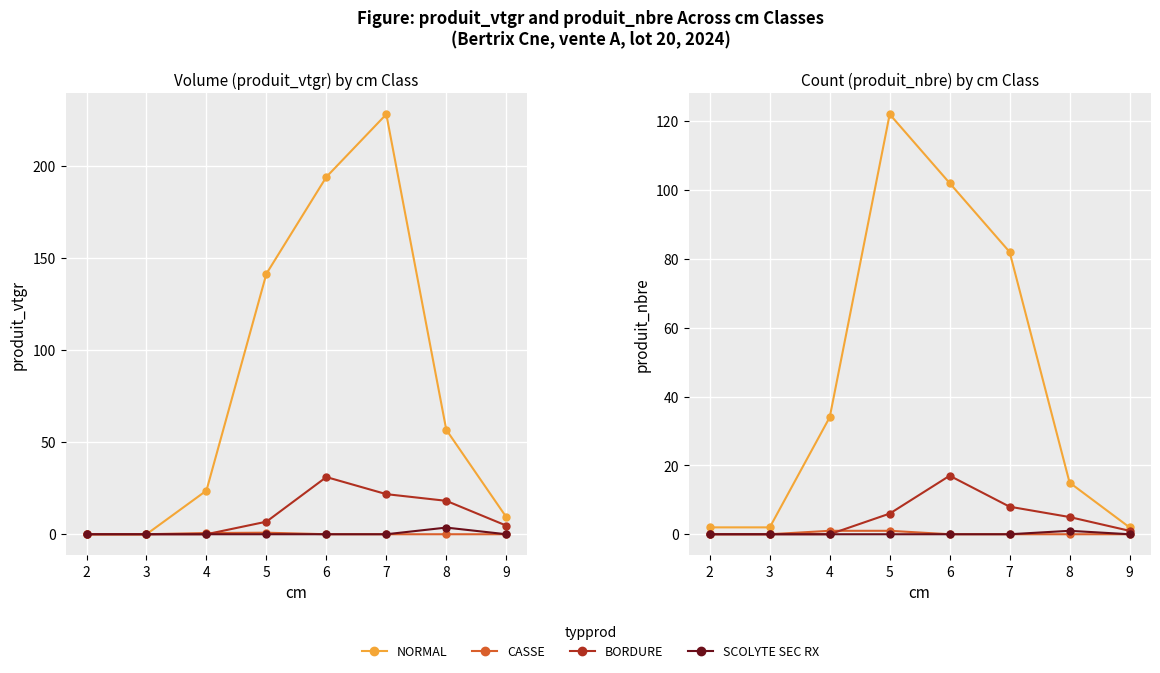

What is the difference between the maximum and minimum values in the CASSE series?

1